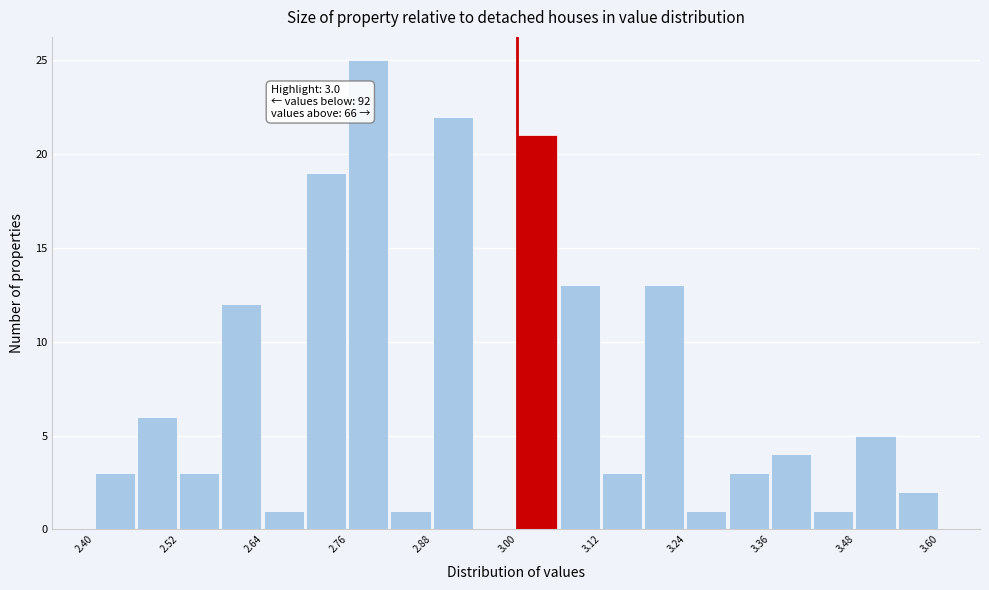

Around what value on the x-axis is the tallest bar? Give the approximate position of its centre, as read against the axis.

2.78